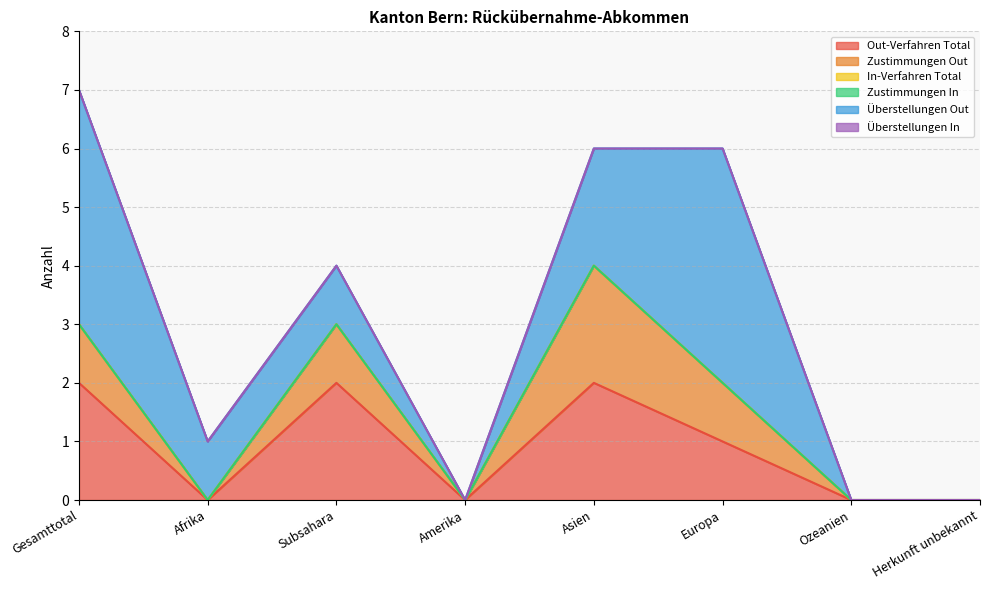

Is the value of In-Verfahren Total at Afrika greater than the value of Out-Verfahren Total at Ozeanien?

No